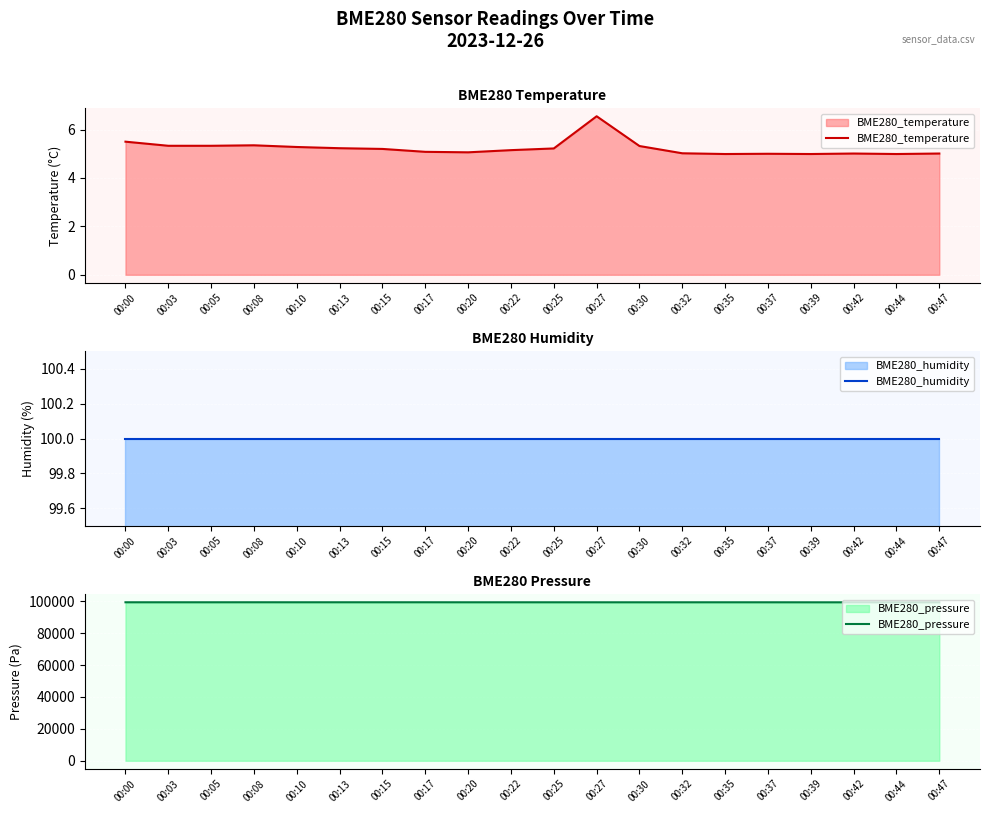

True or false: BME280_temperature has a value of 1.2 at 00:47.

False